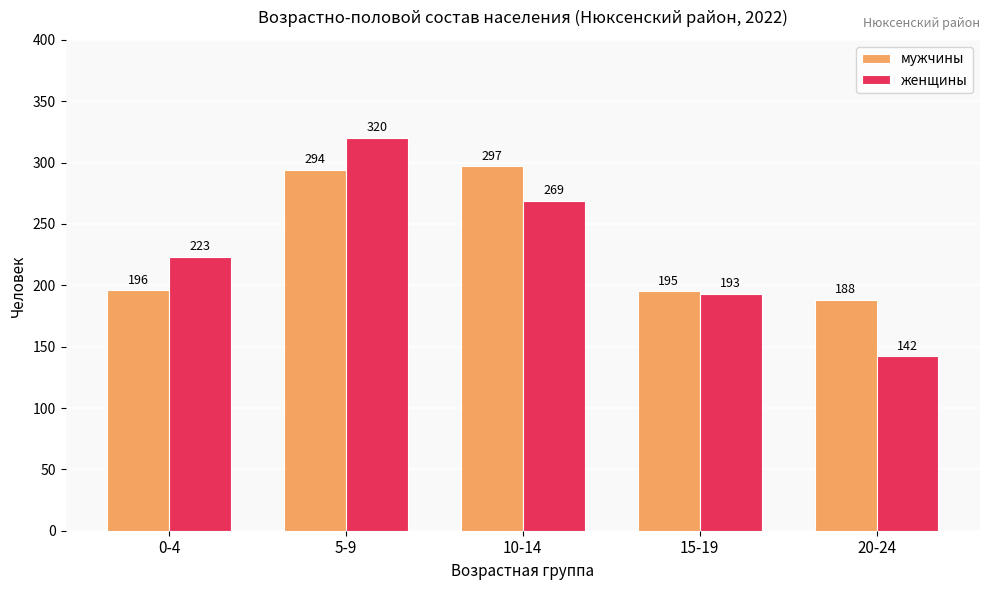

What is the approximate value of мужчины at 20-24?

188